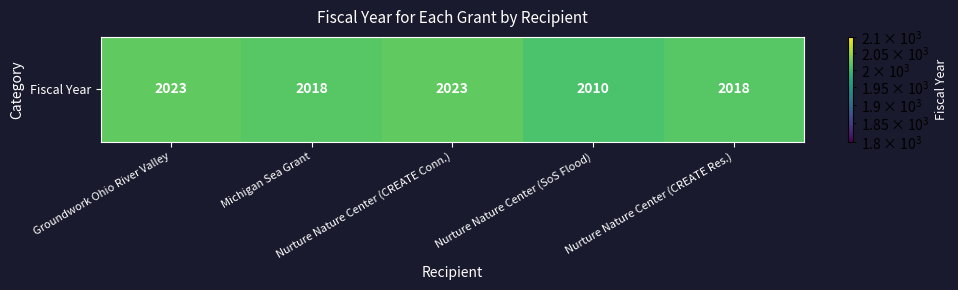

What is the change in value from Michigan Sea Grant to Nurture Nature Center (SoS Flood)?

-8